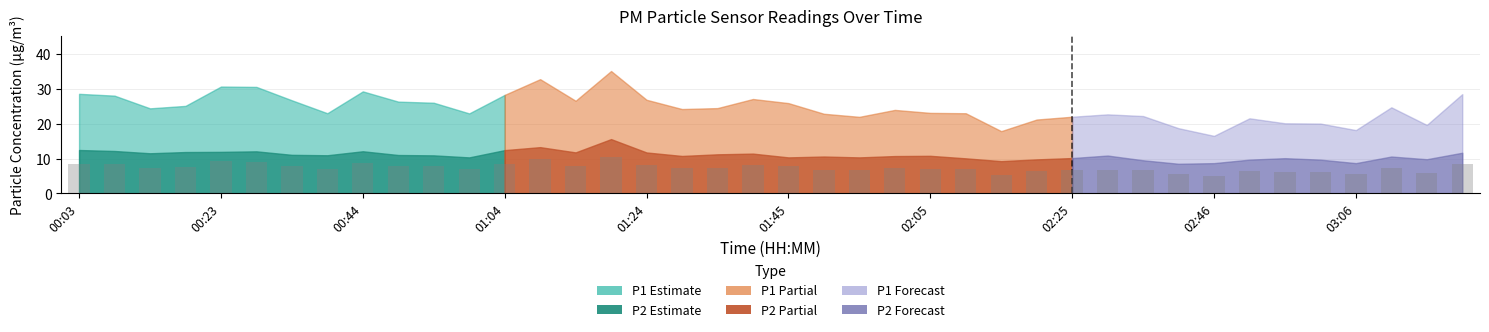

What is the difference between the maximum and second lowest values?

5.2